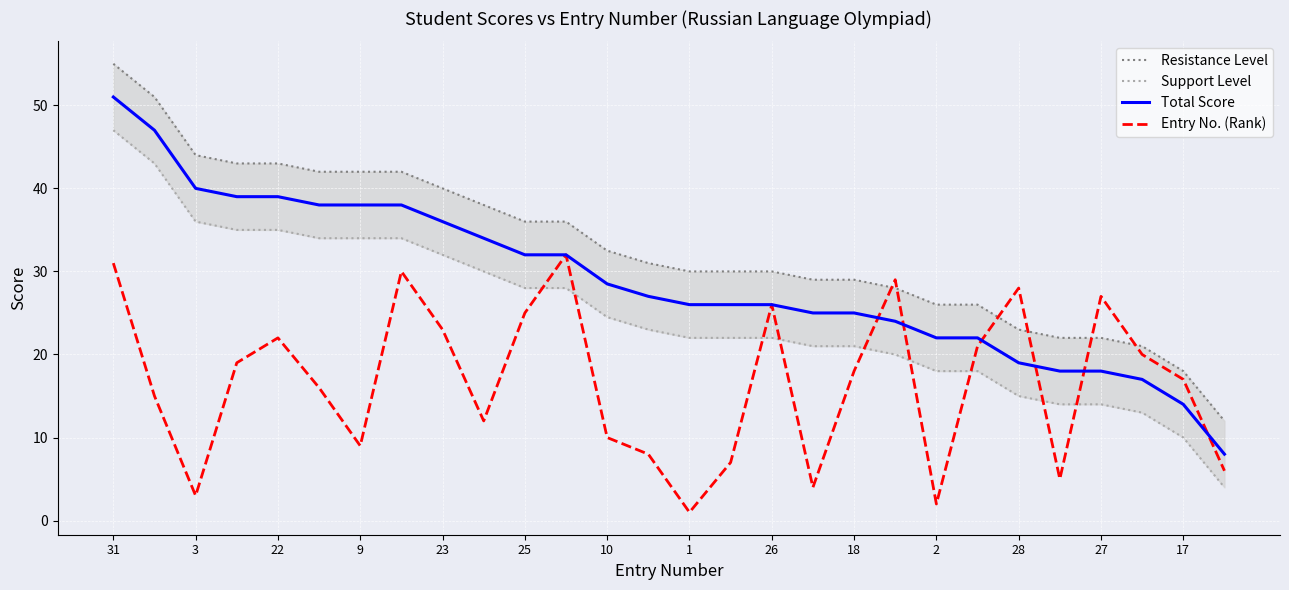

True or false: Entry No. (Rank) has a value of 29.1 at 17.

False